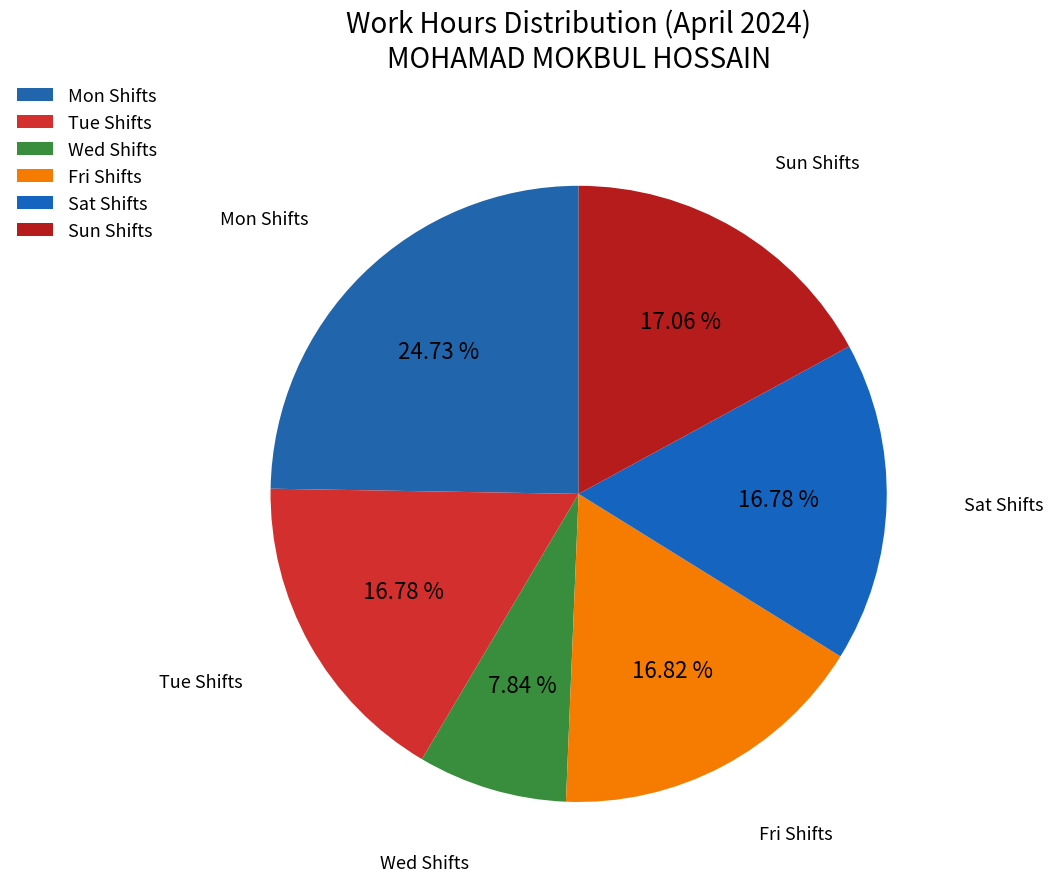

Count the number of slices in the pie.

6